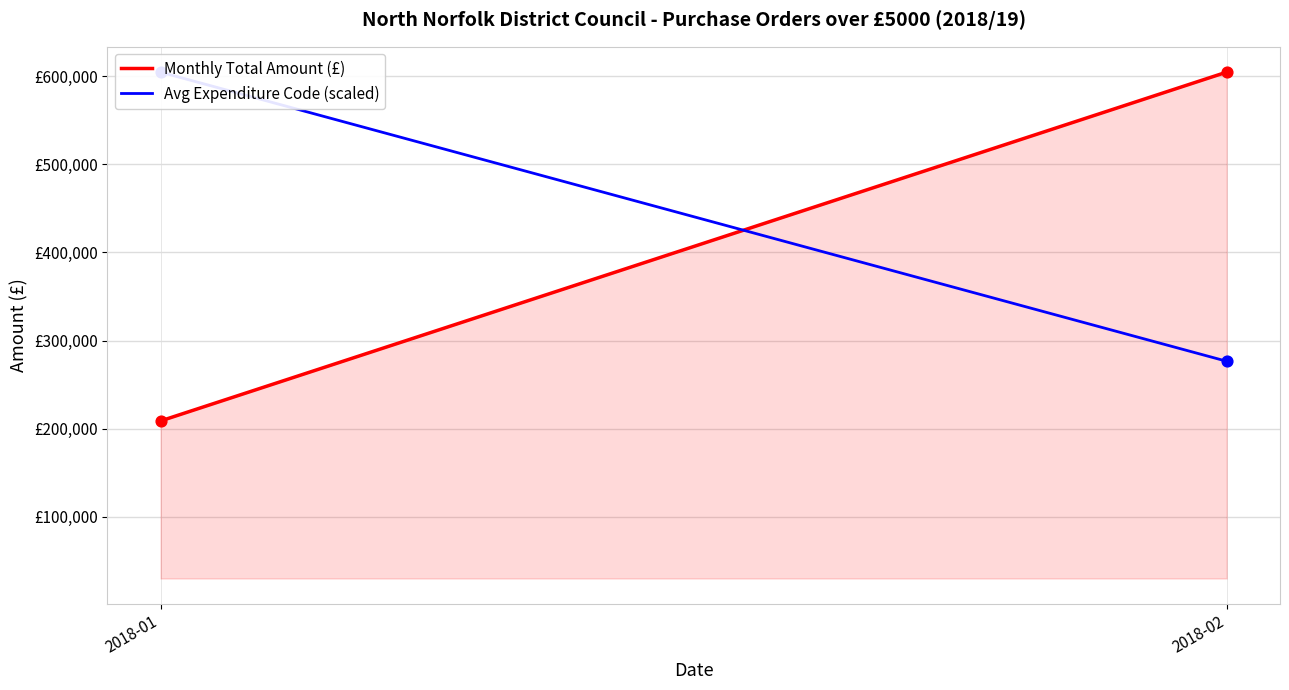

Is the value of Monthly Total Amount (£) at 2018-02 greater than the value of Avg Expenditure Code (scaled) at 2018-01?

No